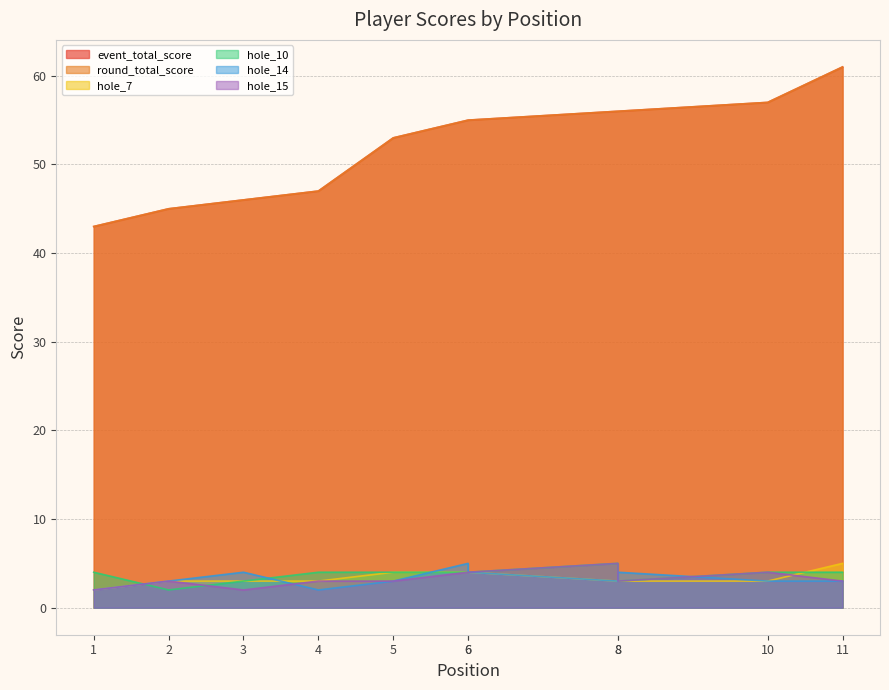

True or false: round_total_score and hole_15 intersect in this chart.

False